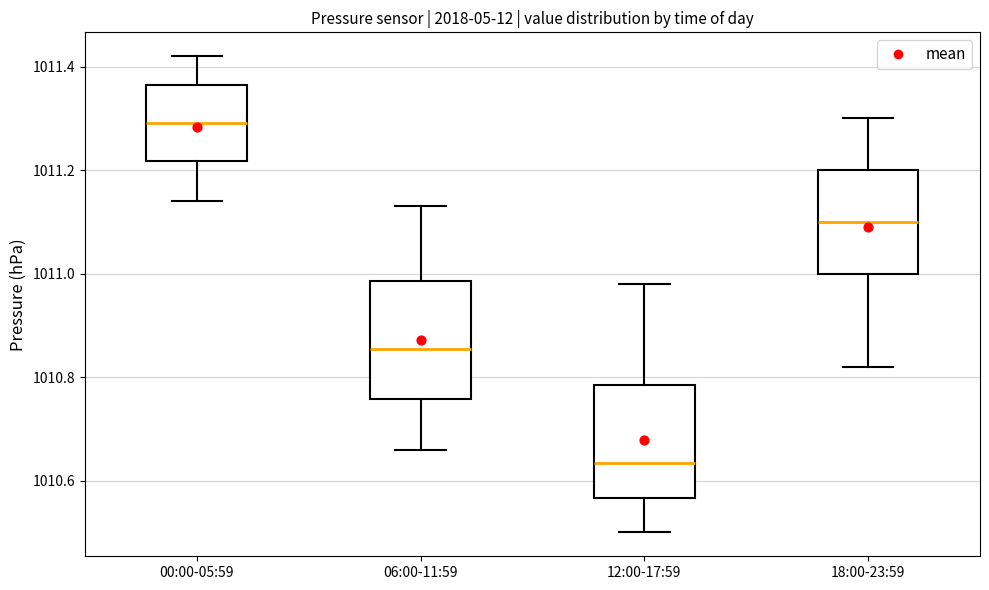

Reading left to right, transcribe this box plot: for each box, give where its median line is, the range the box spans, and where its two whiskers end, as read against the y-axis. The values are not printed on the chart, so give them approximately, as read against the axis.

00:00-05:59: median 1011.30, box 1011.22 to 1011.36, whiskers 1011.14 to 1011.42
06:00-11:59: median 1010.86, box 1010.76 to 1010.98, whiskers 1010.66 to 1011.14
12:00-17:59: median 1010.64, box 1010.56 to 1010.78, whiskers 1010.50 to 1010.98
18:00-23:59: median 1011.10, box 1011.00 to 1011.20, whiskers 1010.82 to 1011.30